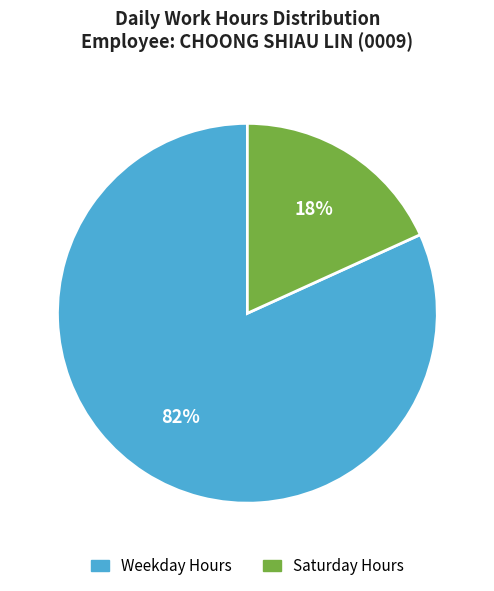

To the nearest percent, what is the difference between the largest and smallest slice percentages?

64%